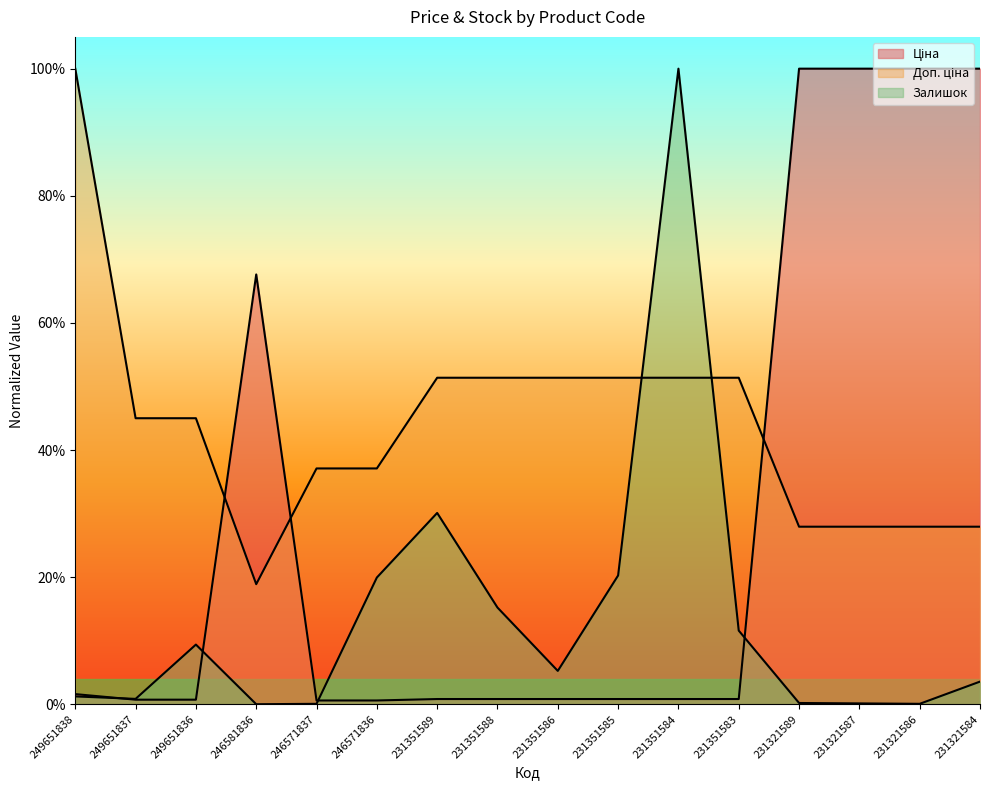

True or false: Ціна has a value of 0.0 at 231351586.

False